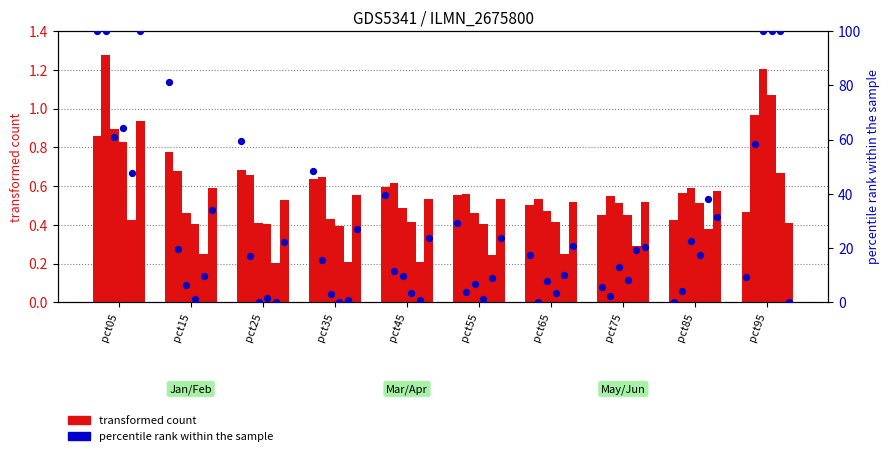

Which series has the largest total across all categories?

percentile rank within the sample